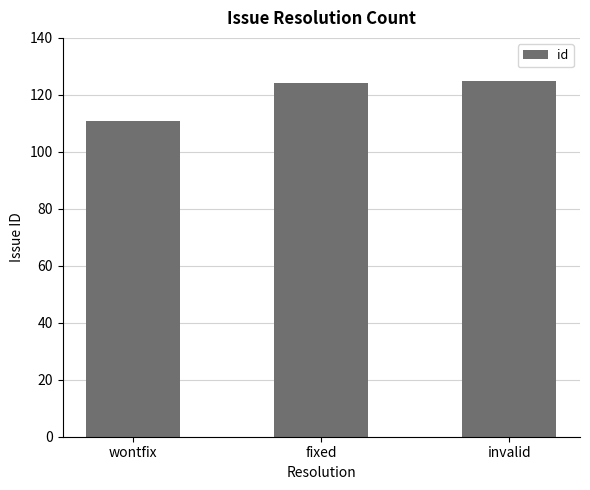

Is it true that the value at fixed is 124?

True